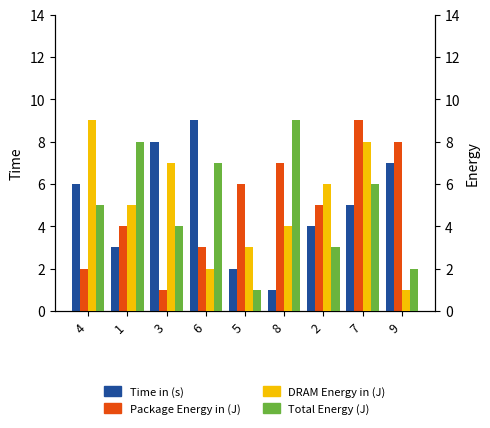

Reading left to right, list all the values displayed in this chart.

col_2: 4=6	1=3	3=8	6=9	5=2	8=1	2=4	7=5	9=7
col_4: 4=2	1=4	3=1	6=3	5=6	8=7	2=5	7=9	9=8
col_9: 4=9	1=5	3=7	6=2	5=3	8=4	2=6	7=8	9=1
col_3: 4=5	1=8	3=4	6=7	5=1	8=9	2=3	7=6	9=2